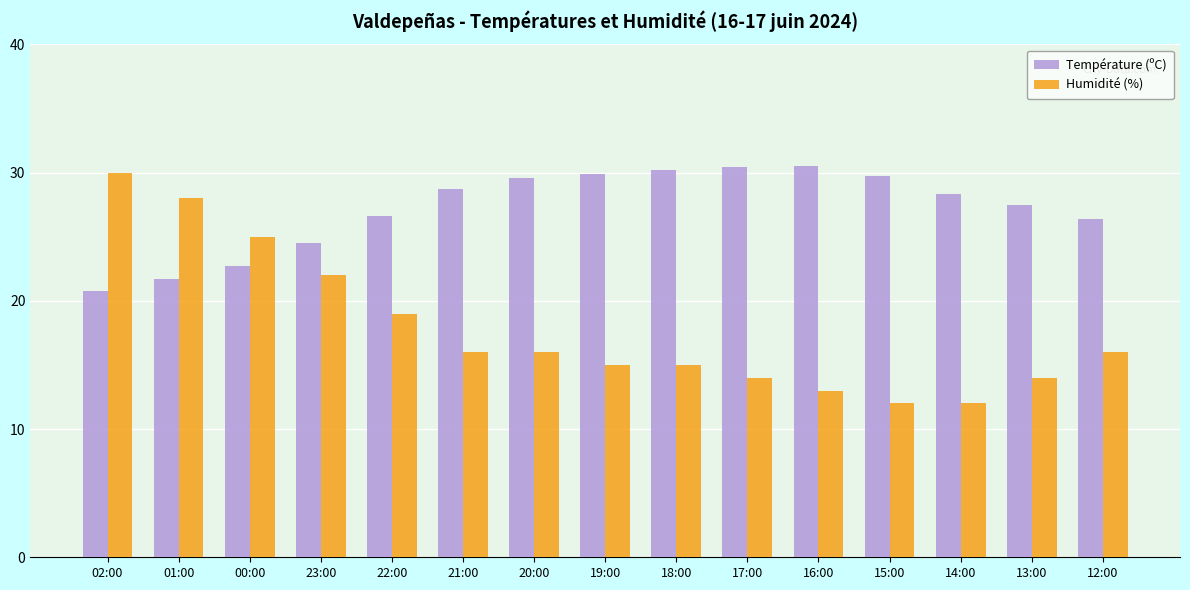

Which series has the largest total across all categories?

Température (ºC)